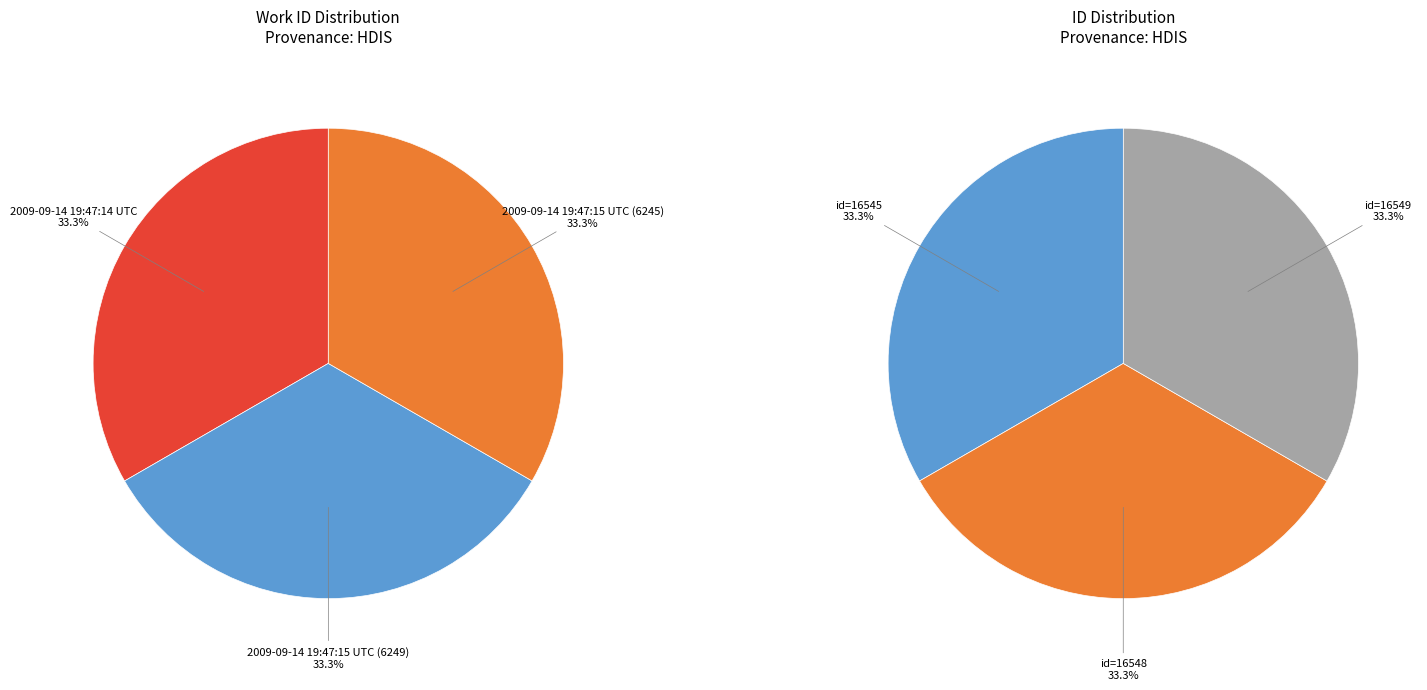

Between 2009-09-14 19:47:15 UTC (6245) and 2009-09-14 19:47:15 UTC (6249), which is larger?

2009-09-14 19:47:15 UTC (6249)